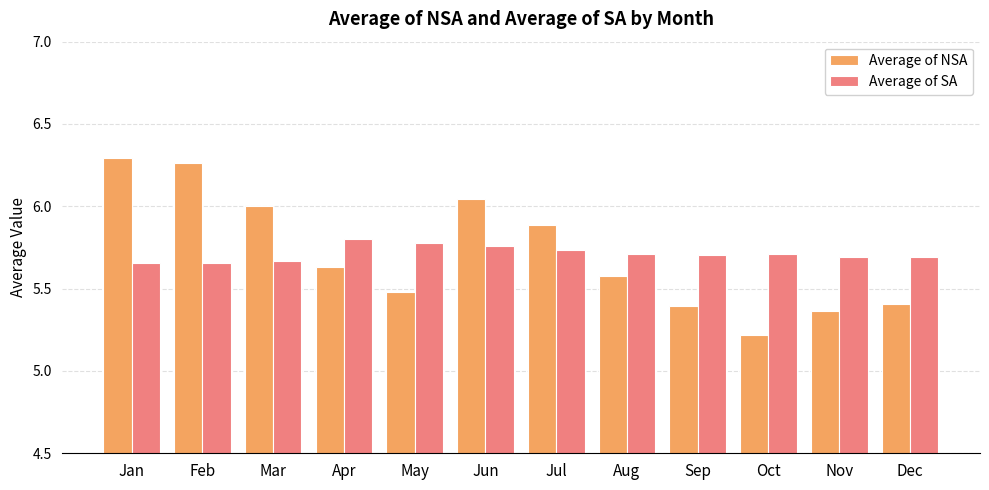

Which series has the largest range (max minus min)?

Average of NSA